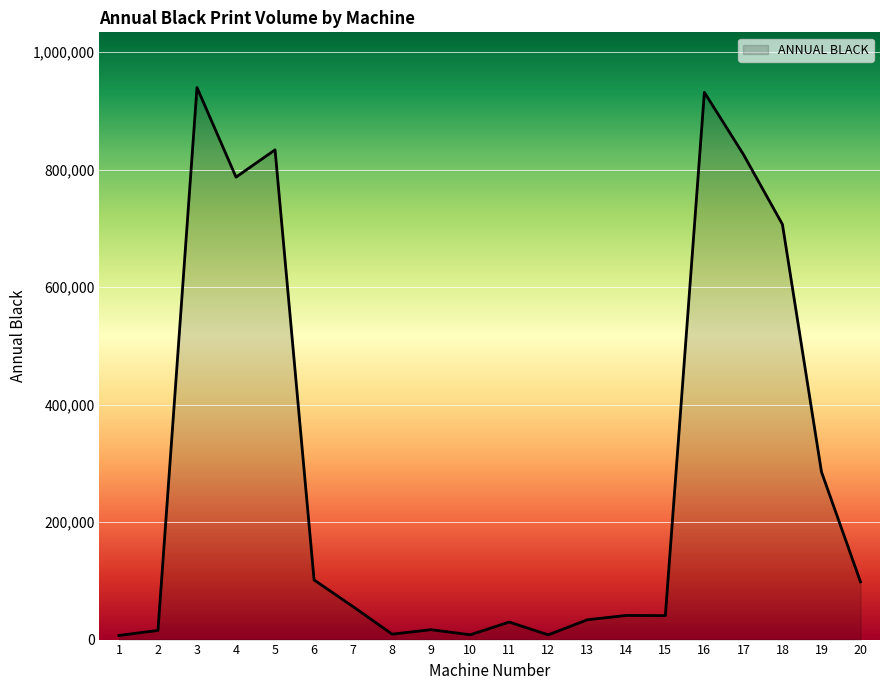

The chart shows a value of 833587 at 5. True or false?

True